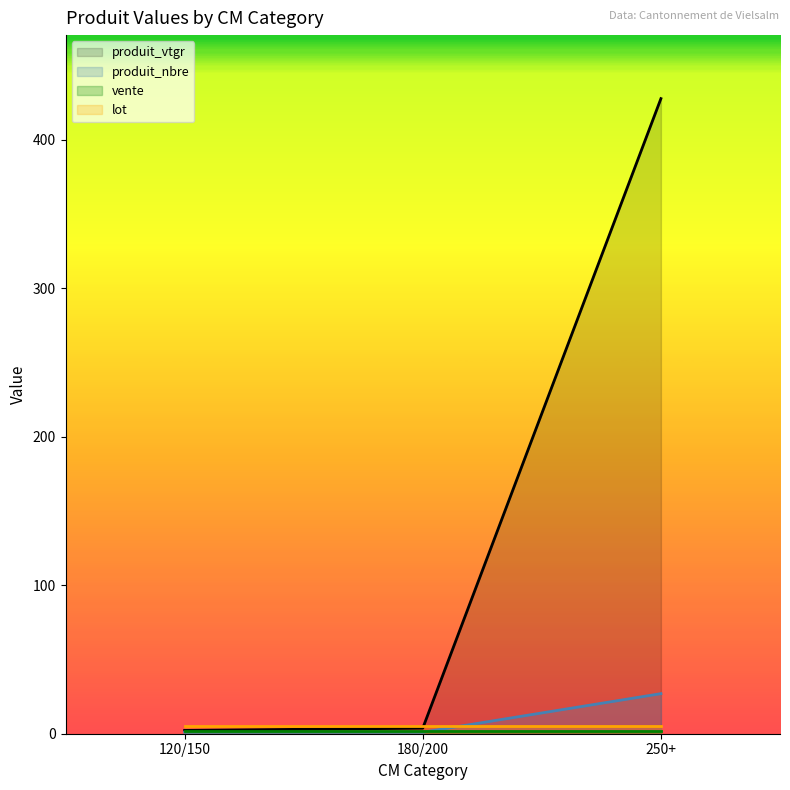

What is the minimum value shown in the chart?

1.0